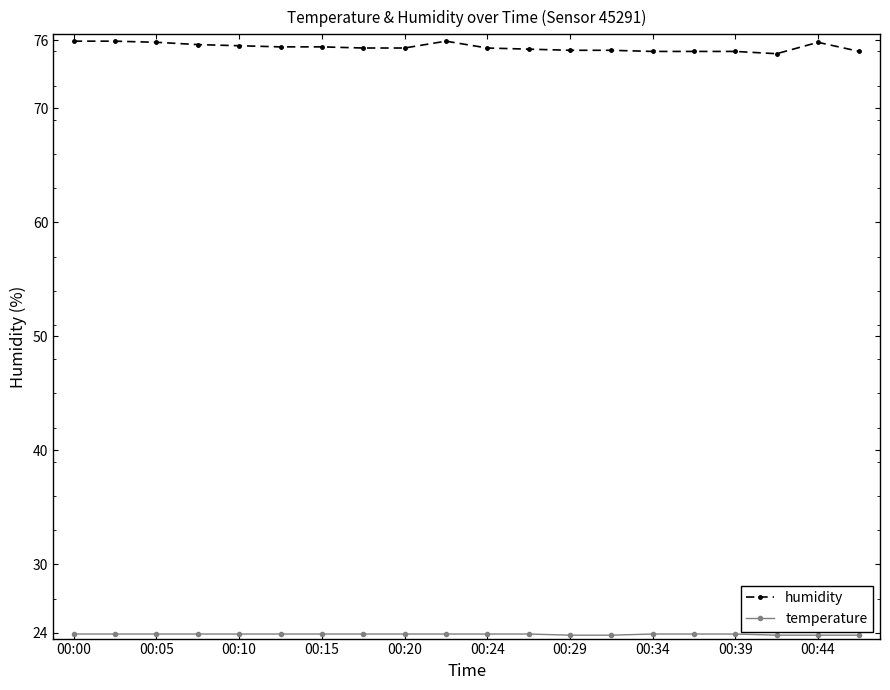

What is the smallest value displayed?

23.8